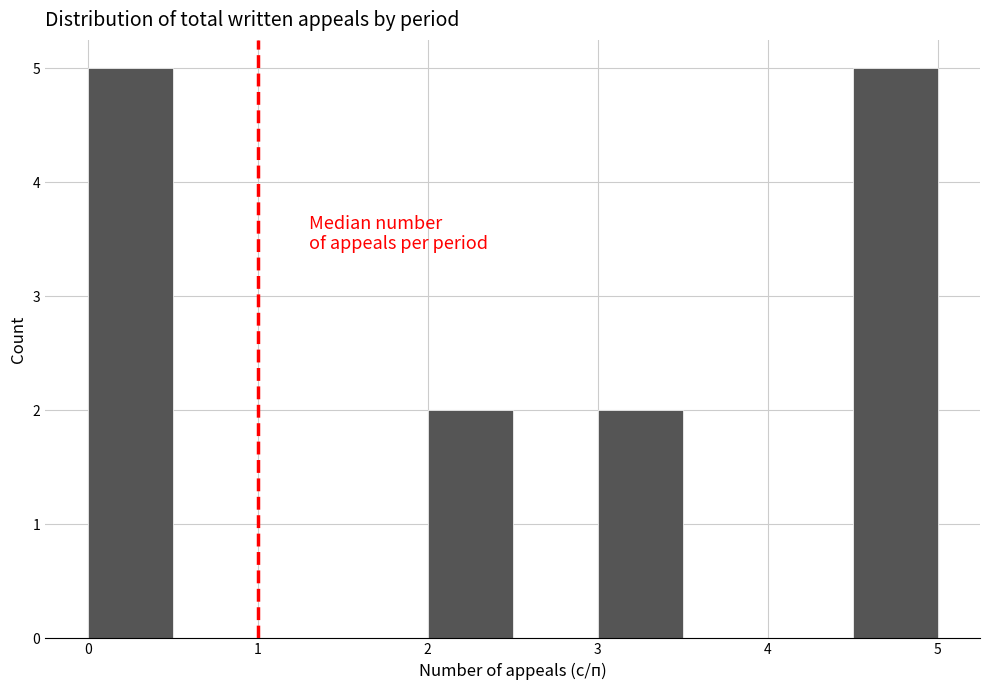

Reading left to right, transcribe this chart: for each bar, give the range it covers on the x-axis and its height. The values are not printed on the chart, so give them approximately, as read against the axis.

0.0 to 0.5: 5
0.5 to 1.0: 0
1.0 to 1.5: 0
1.5 to 2.0: 0
2.0 to 2.5: 2
2.5 to 3.0: 0
3.0 to 3.5: 2
3.5 to 4.0: 0
4.0 to 4.5: 0
4.5 to 5.0: 5